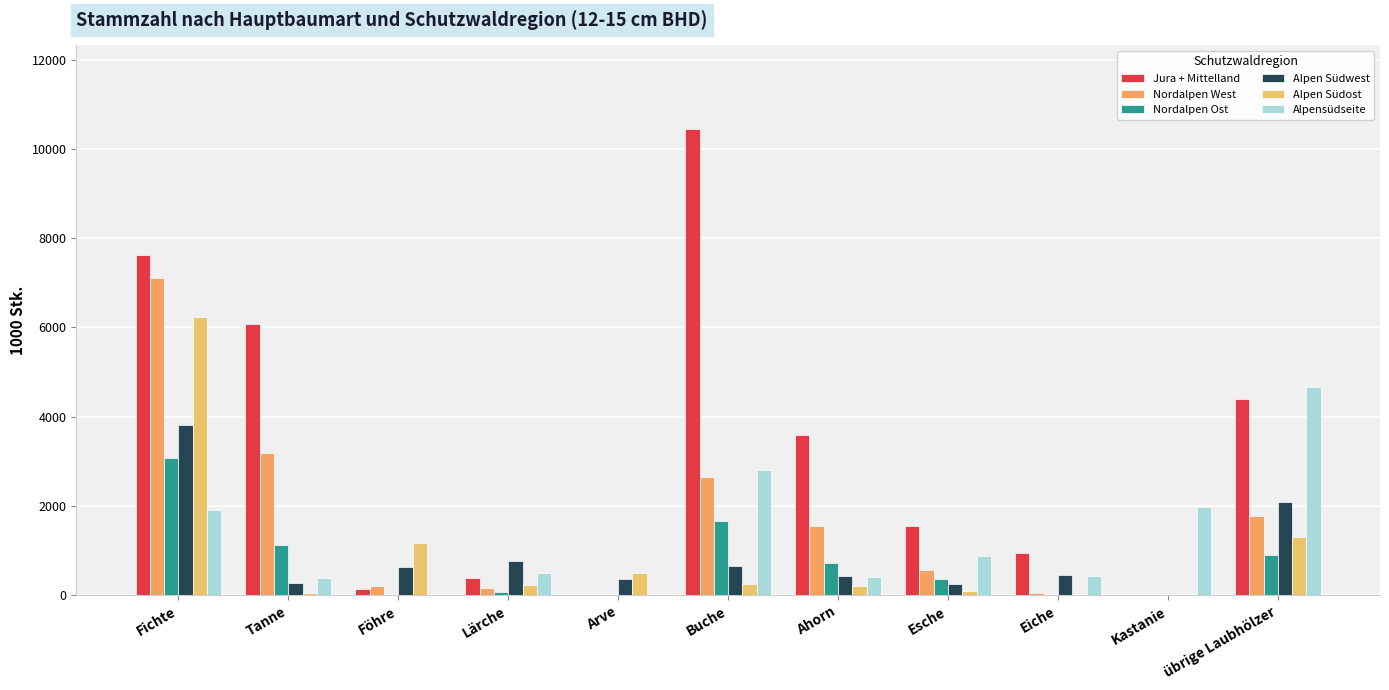

What is the label of the 5th bar from the left?

Arve